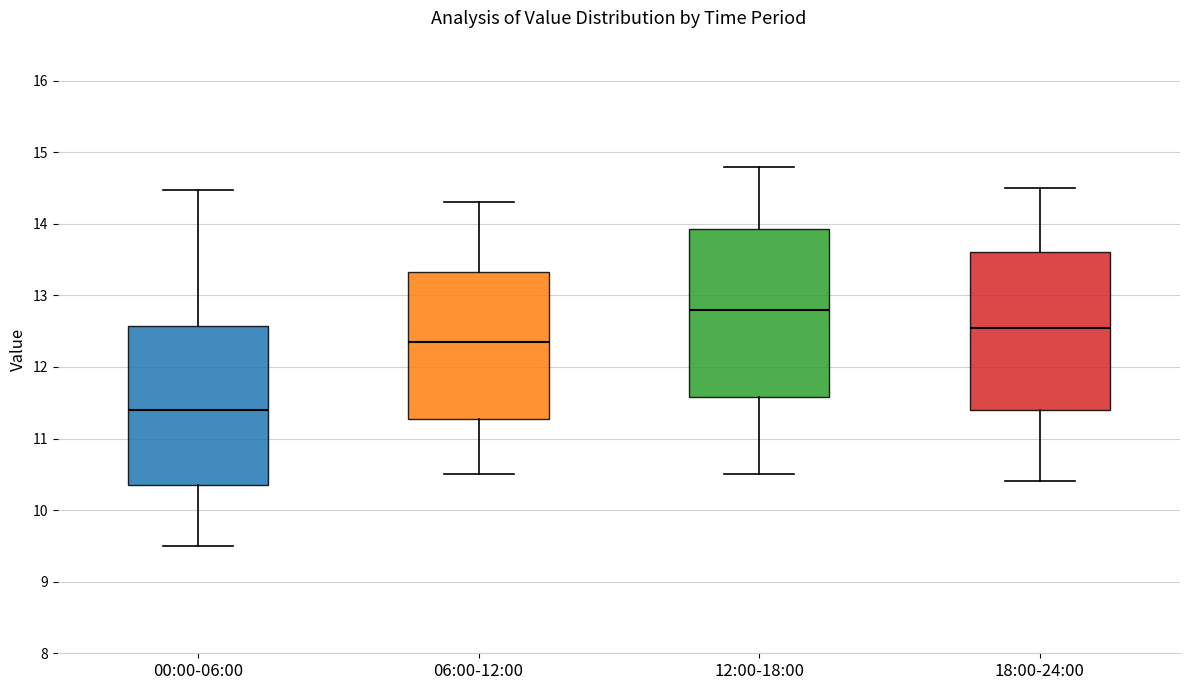

Where is the lower edge of the box for 12:00-18:00 on the y-axis? The values are not printed on the chart, so give them approximately, as read against the axis.

11.6